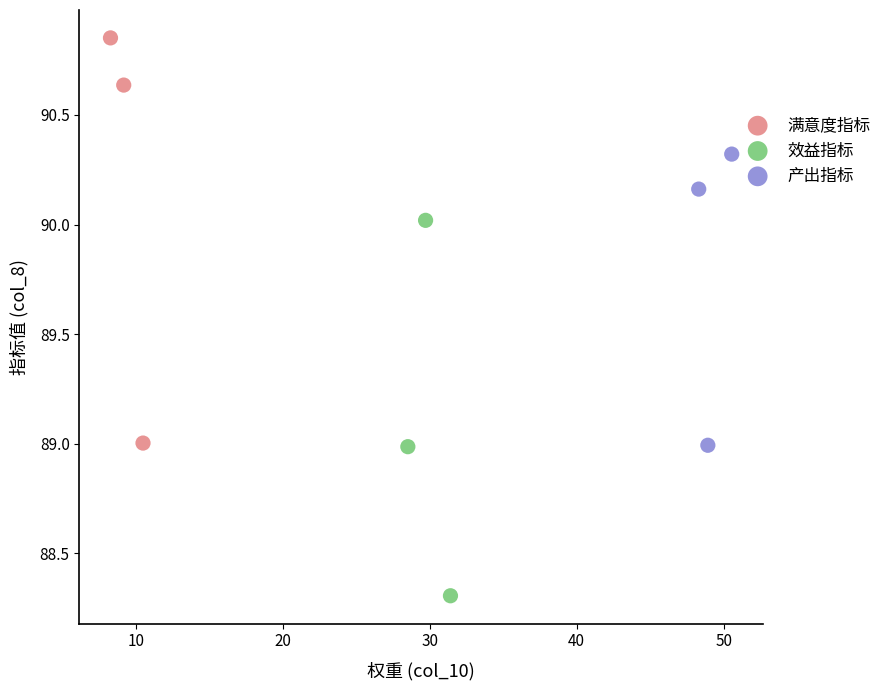

Which series has the largest Y range (max minus min)?

满意度指标